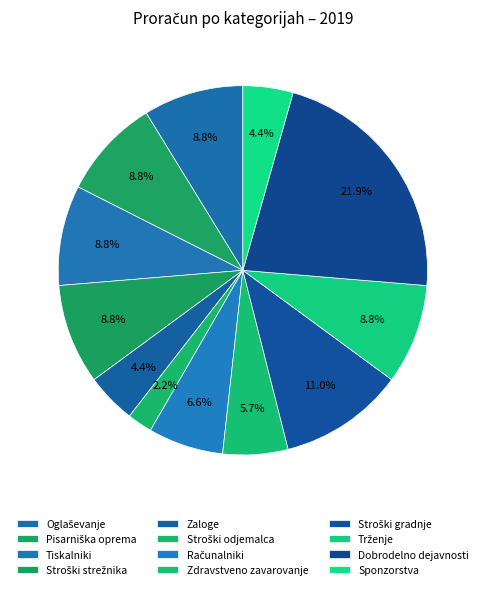

True or false: Stroški odjemalca accounts for 2% of the total.

True